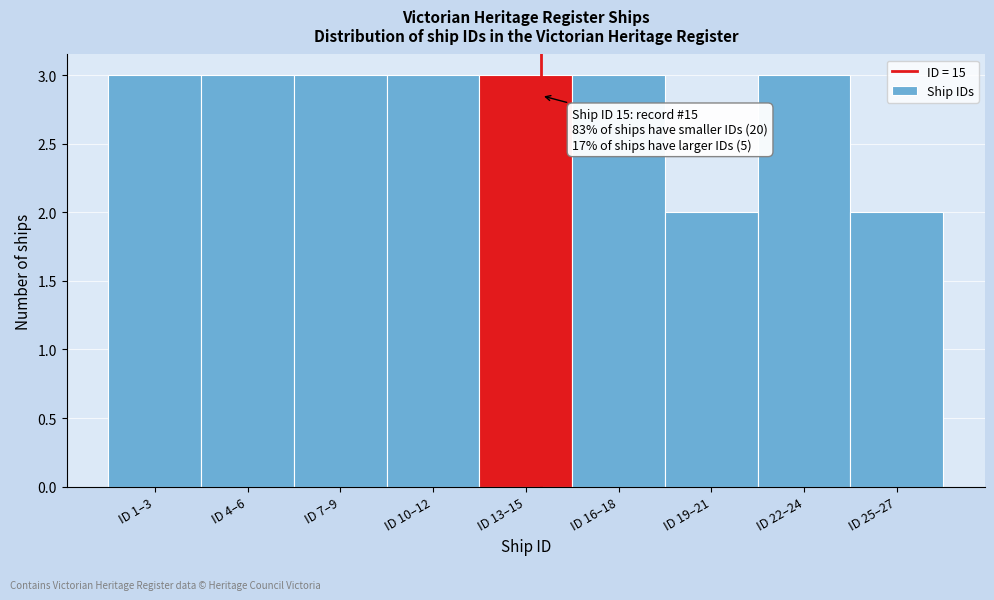

Reading left to right, transcribe all the data shown in this chart.

ID 1–3=3	ID 4–6=3	ID 7–9=3	ID 10–12=3	ID 13–15=3	ID 16–18=3	ID 19–21=2	ID 22–24=3	ID 25–27=2